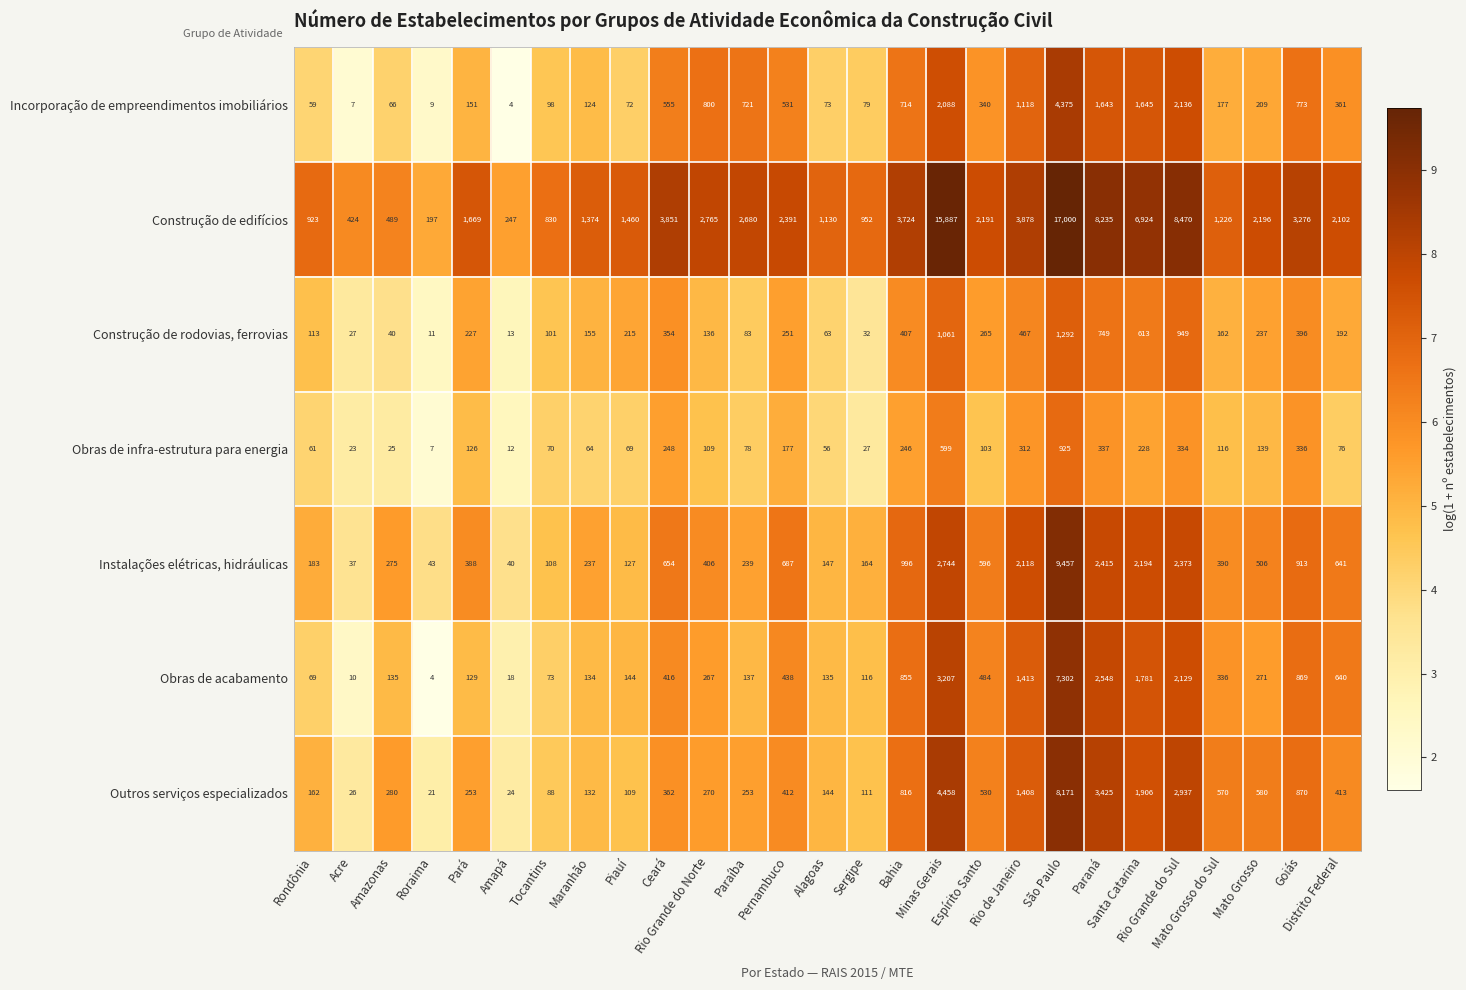

What is the average value of the Instalações elétricas, hidráulicas series?

1077